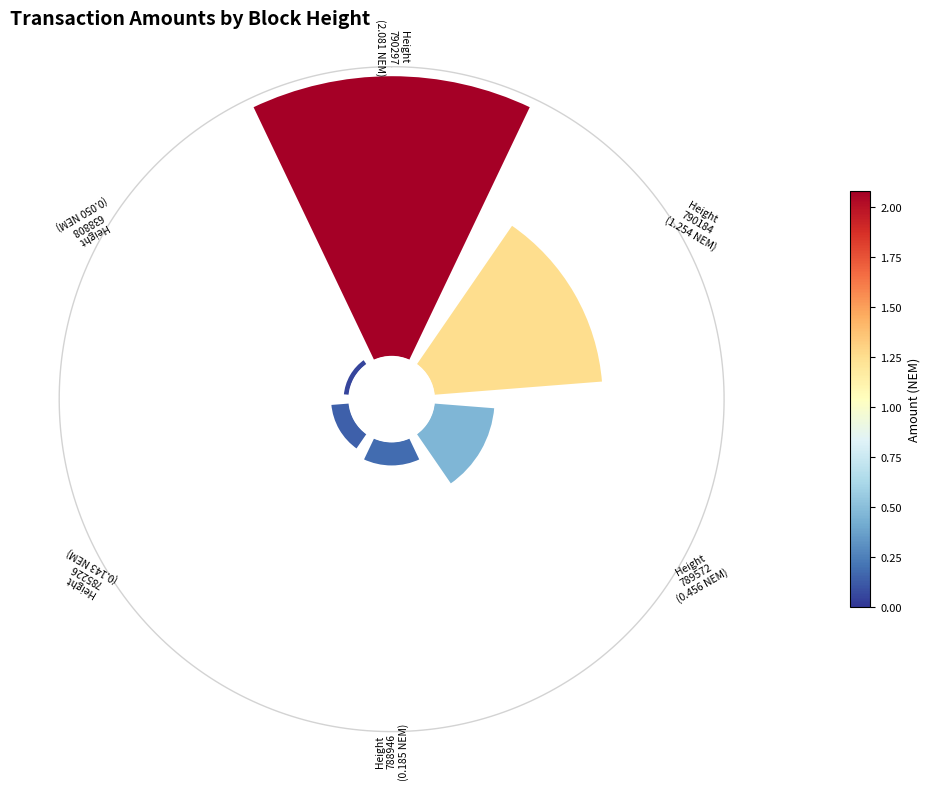

Which category has the biggest portion of the pie?

790297